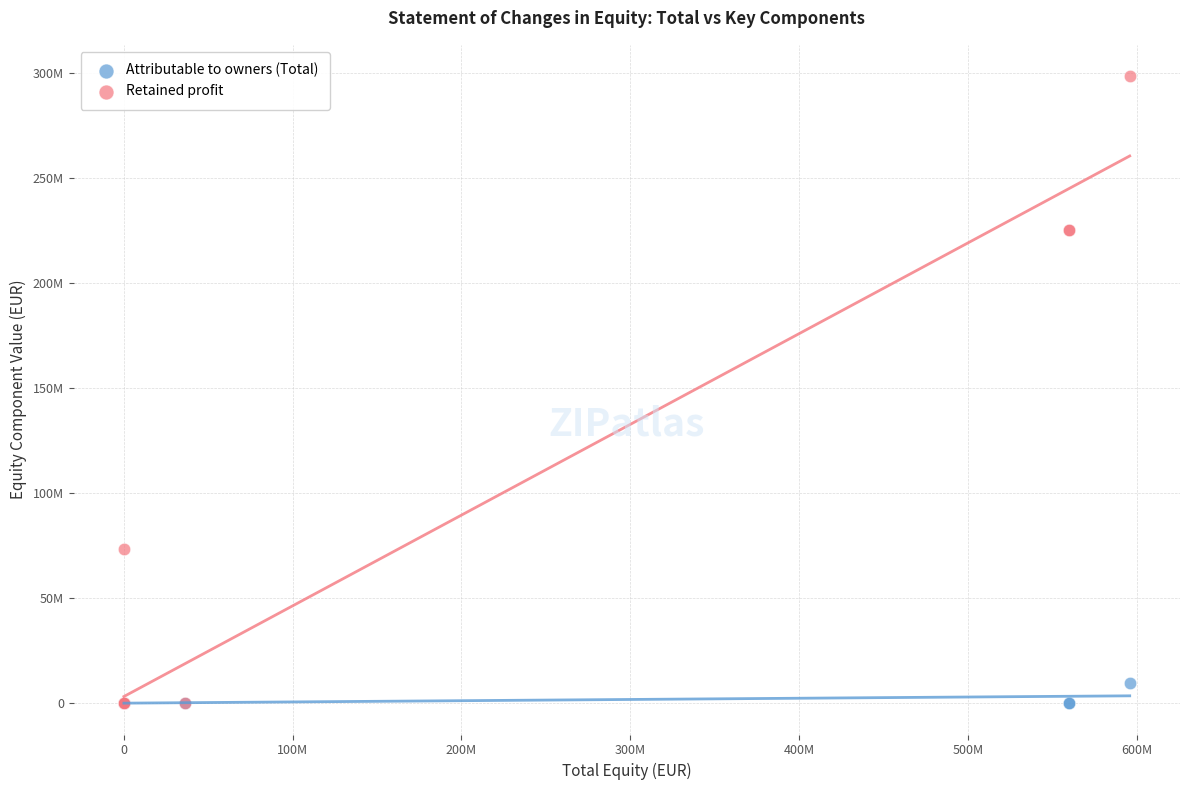

What are all the series names shown in the legend?

Attributable to owners (Total), Retained profit